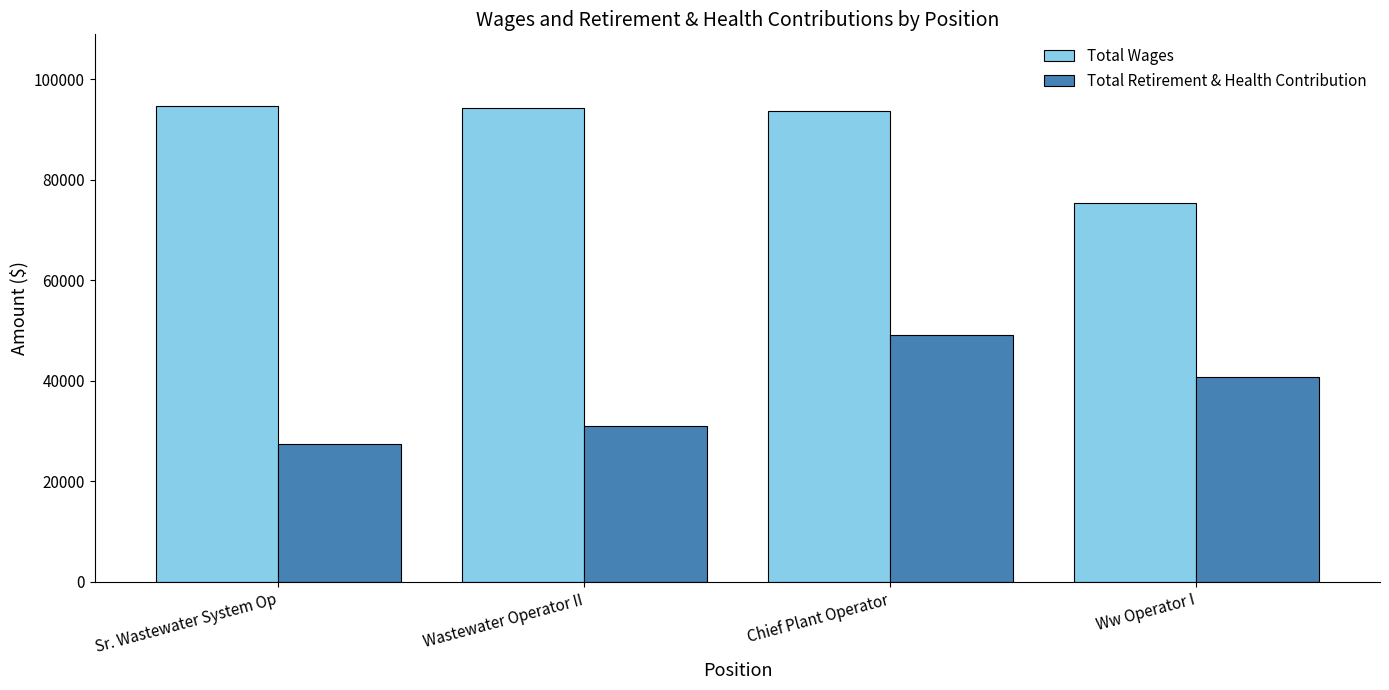

The value of Total Retirement & Health Contribution at Sr. Wastewater System Op is 27519. True or false?

True